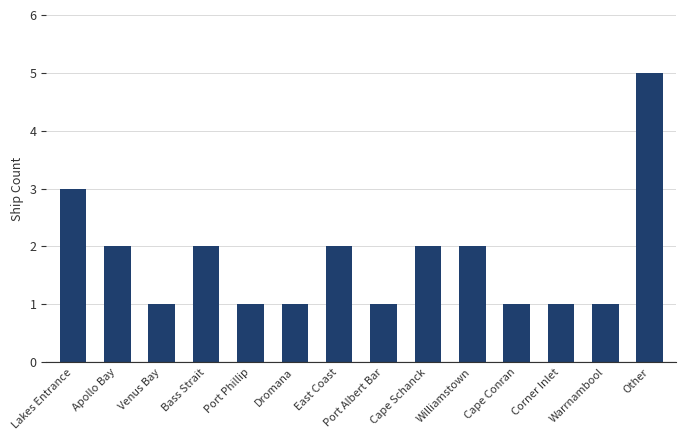

At which label does the data first exceed 2?

Lakes Entrance